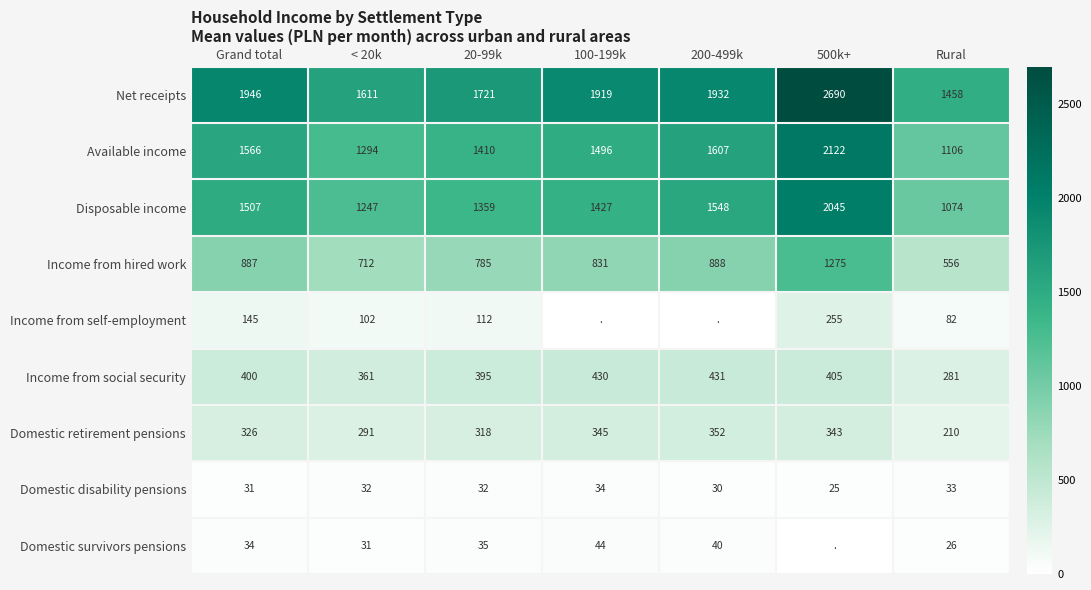

What is the sum of the Income from social security values at 100-199k and Grand total?

830